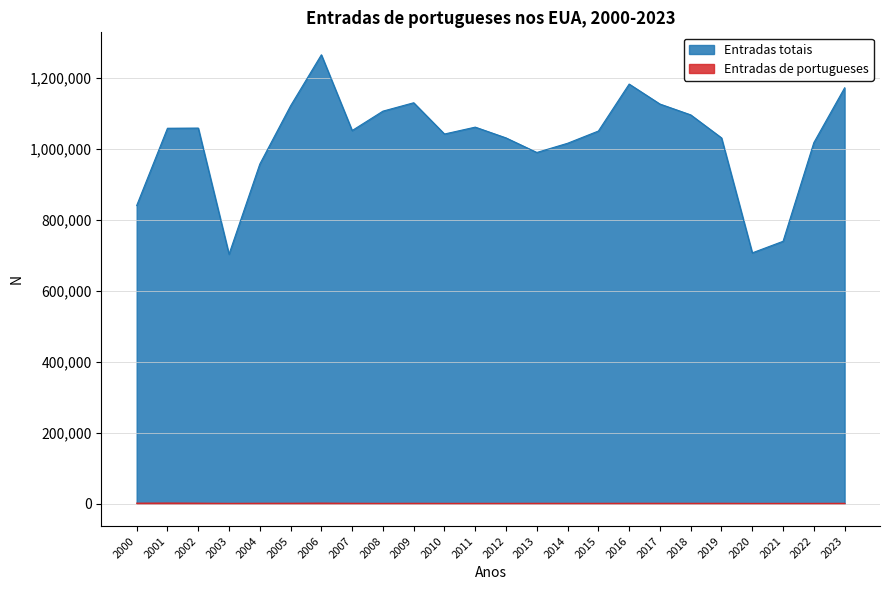

What is the sum of all Entradas totais values?

24571539